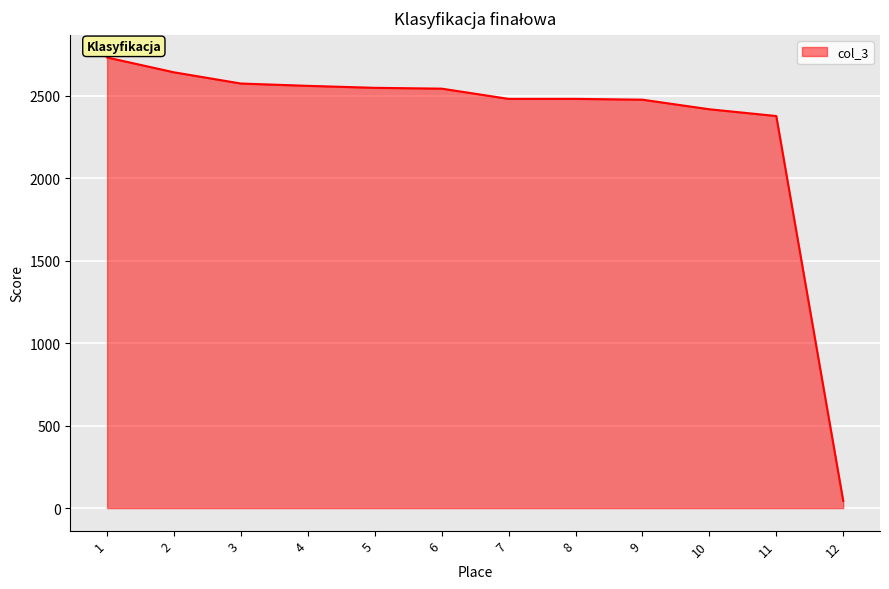

Is it true that the value at 7 is 1227?

False